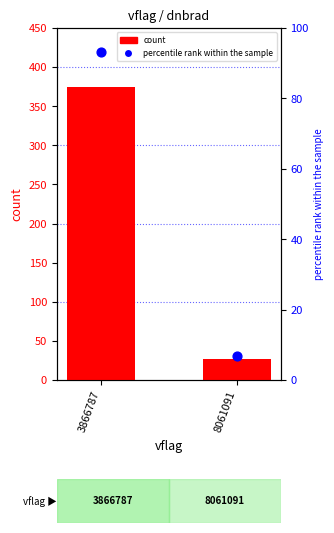

Which series contains the highest Y value?

count